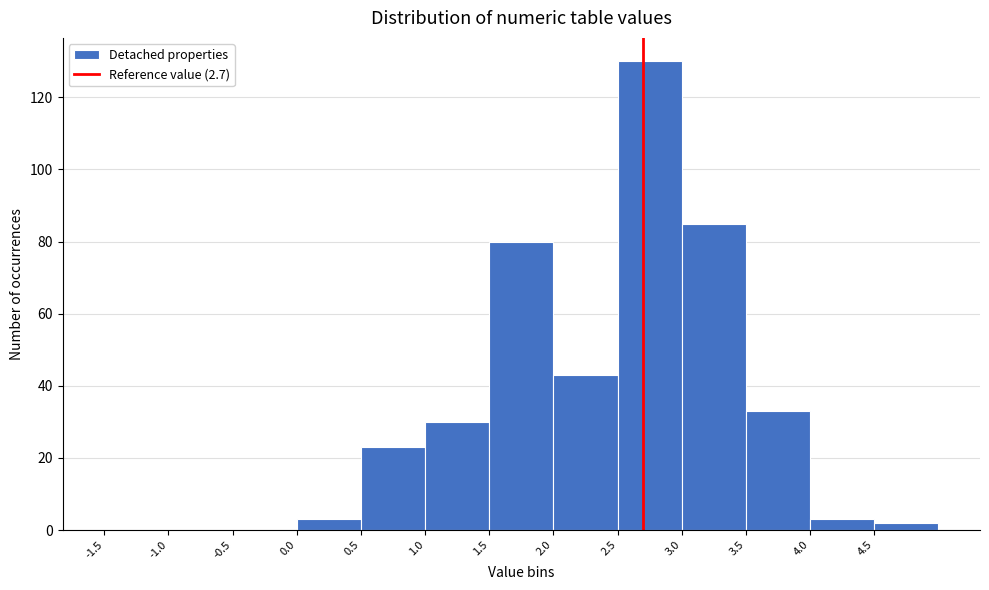

Reading left to right, transcribe this chart: for each bar, give the range it covers on the x-axis and its height. The values are not printed on the chart, so give them approximately, as read against the axis.

-1.5 to -1.0: 0
-1.0 to -0.5: 0
-0.5 to 0.0: 0
0.0 to 0.5: 4
0.5 to 1.0: 24
1.0 to 1.5: 30
1.5 to 2.0: 80
2.0 to 2.5: 44
2.5 to 3.0: 130
3.0 to 3.5: 86
3.5 to 4.0: 34
4.0 to 4.5: 4
4.5 to 5.0: 2